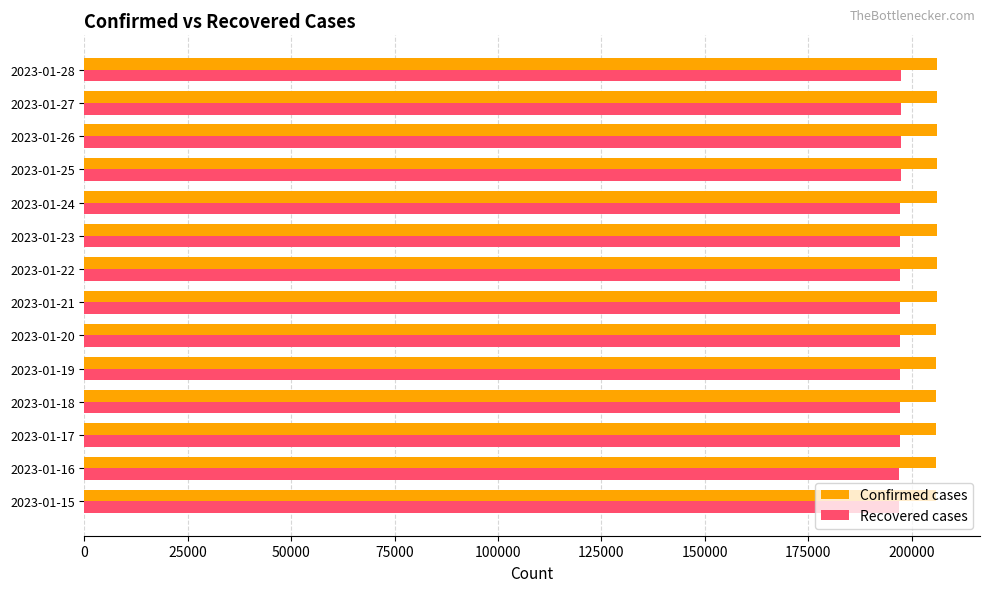

What is the total value across all series at 2023-01-21?

403296